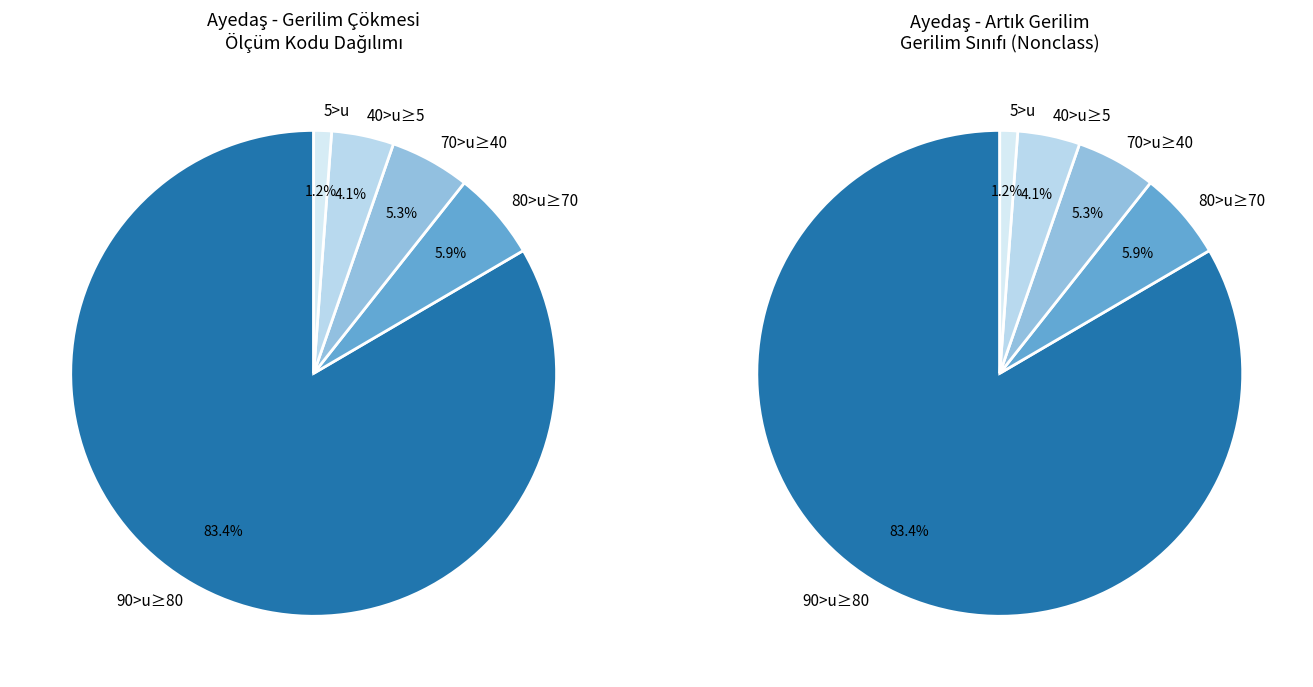

Does 70>u≥40 represent more than half of the total?

No